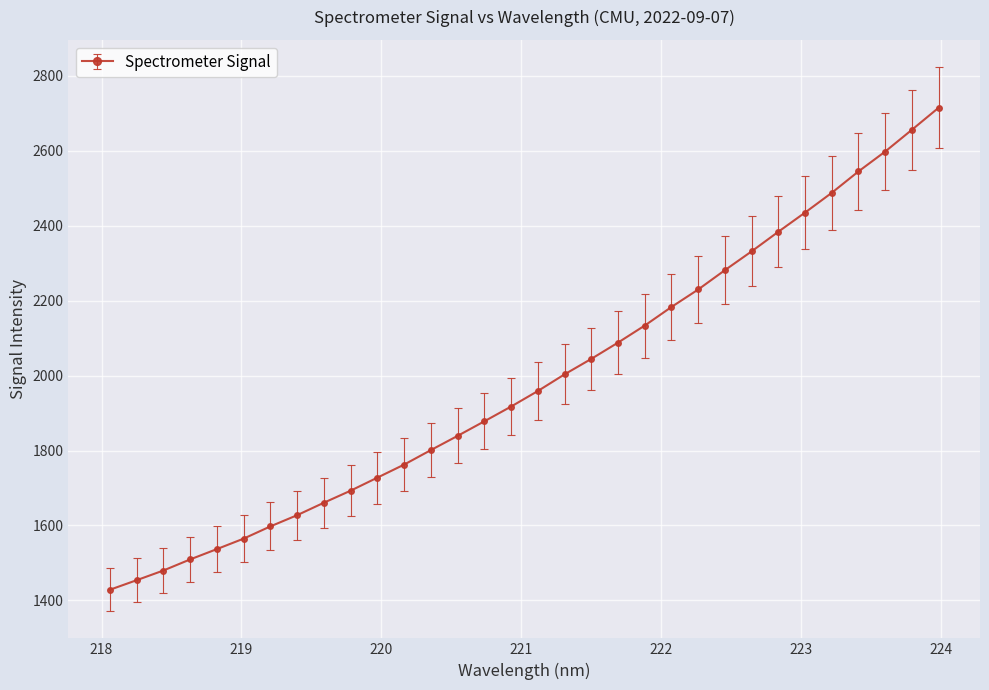

What is the value of the 16th point from the left?

1917.4